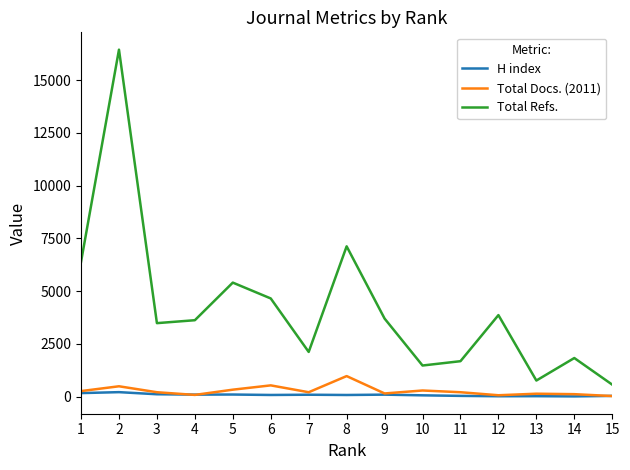

Which series changed the most between 8 and 9?

Total Refs.